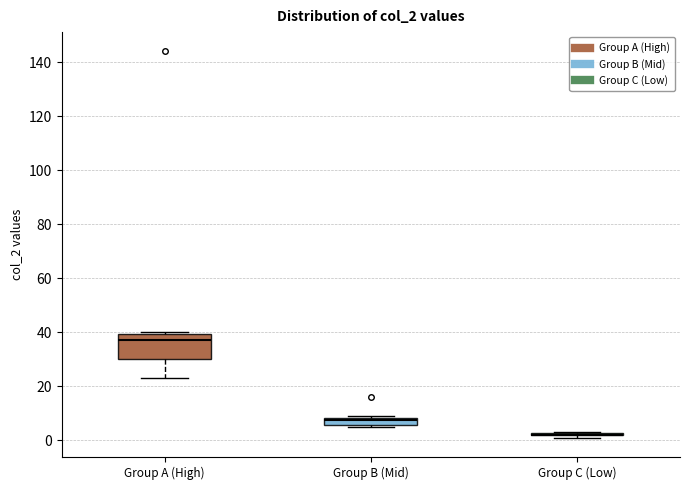

Which box is the tallest, from its lower edge to its upper edge?

Group A (High)